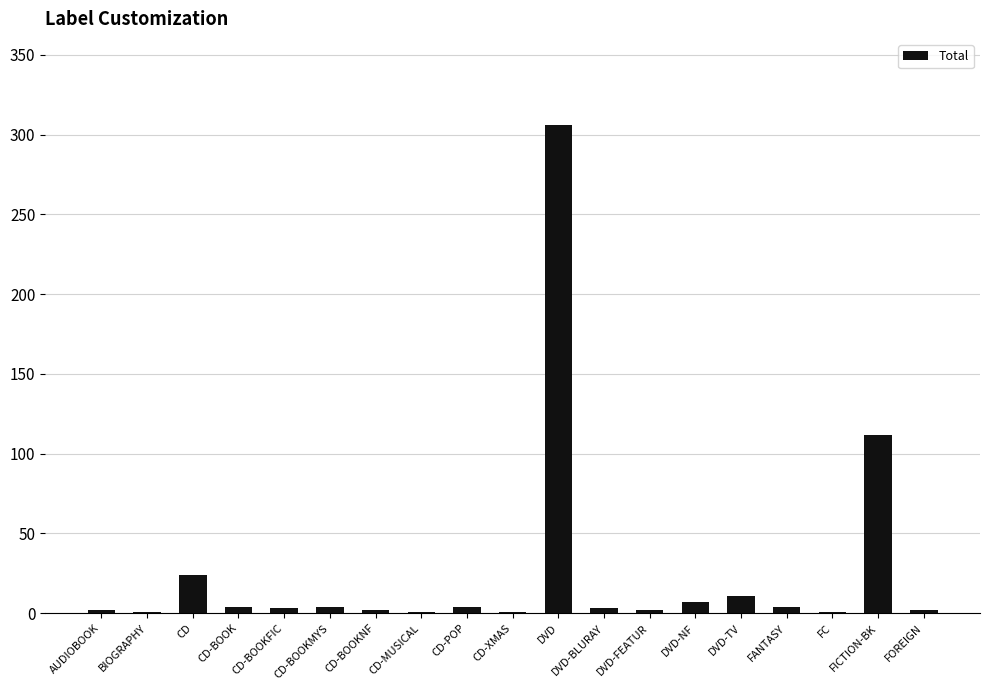

What is the change in value from DVD to DVD-TV?

-295